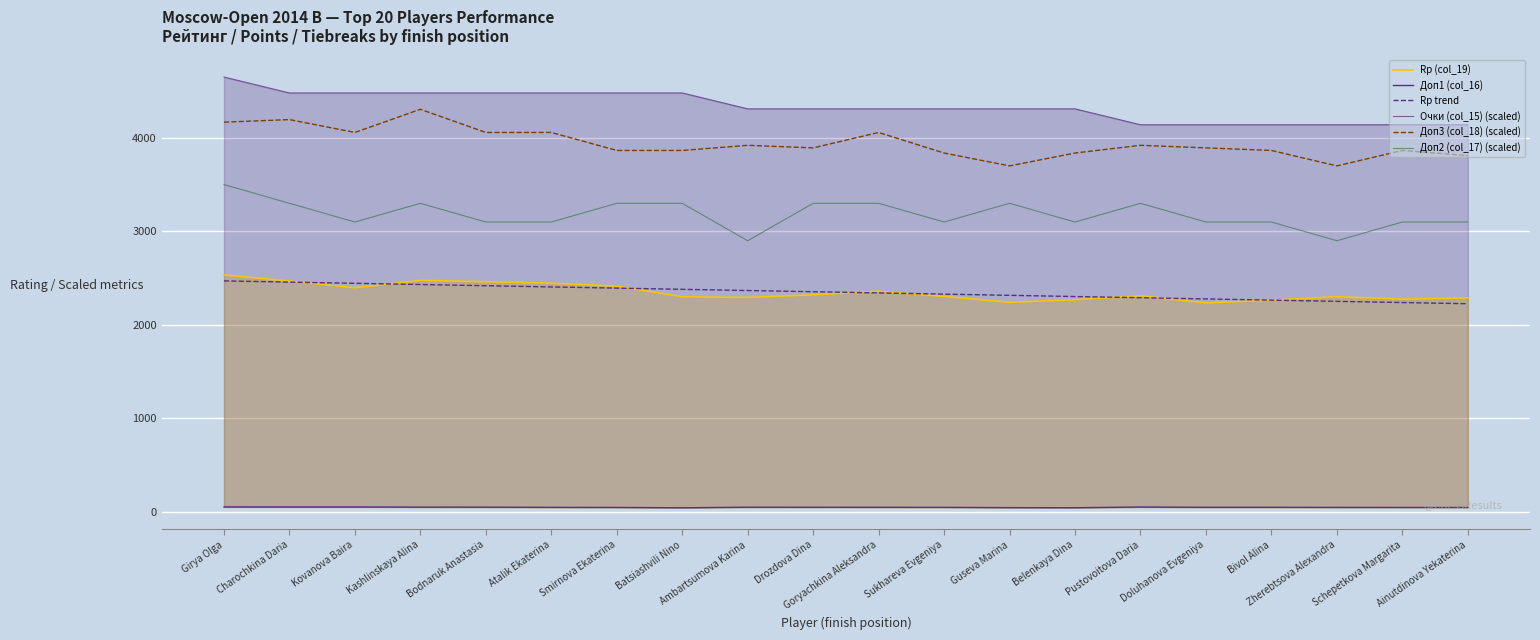

Where is Доп3 (col_18) (scaled) nearest to the value 4002?

Kovanova Baira